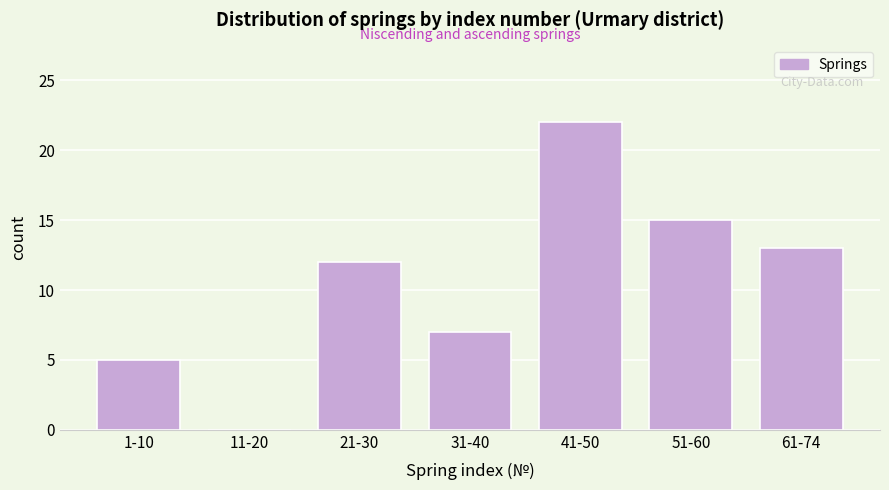

Reading left to right, extract all data points from this chart.

1-10=5	11-20=0	21-30=12	31-40=7	41-50=22	51-60=15	61-74=13